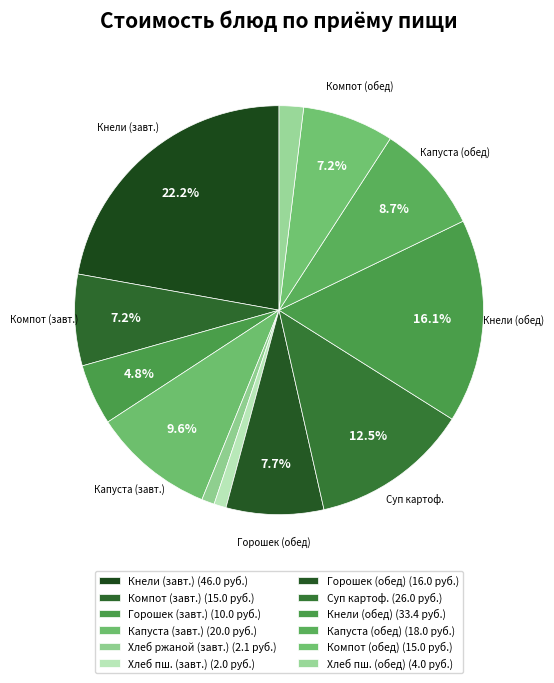

How many slices are in this pie chart?

12